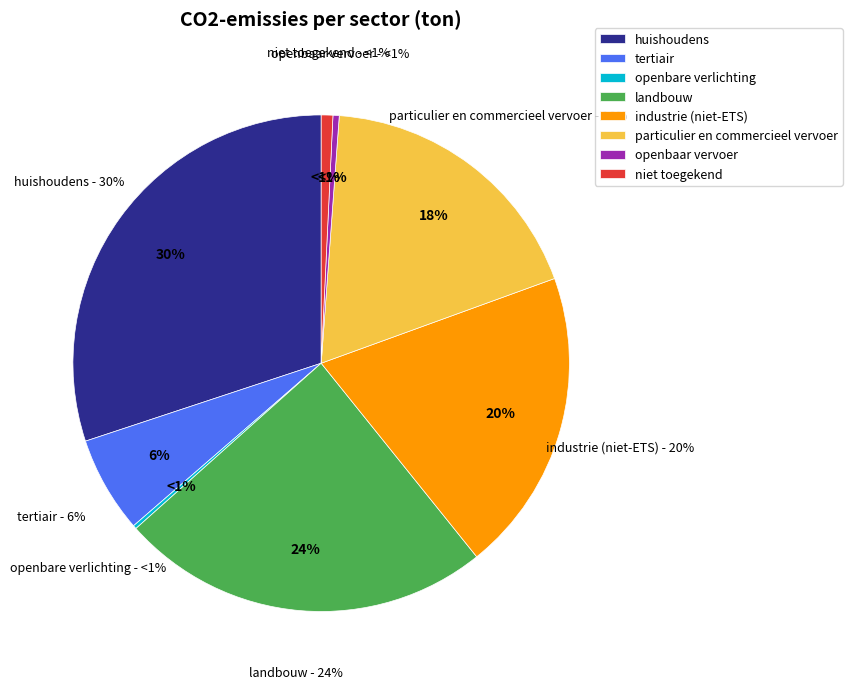

Is it true that industrie (niet-ETS) is 20% of the pie?

True